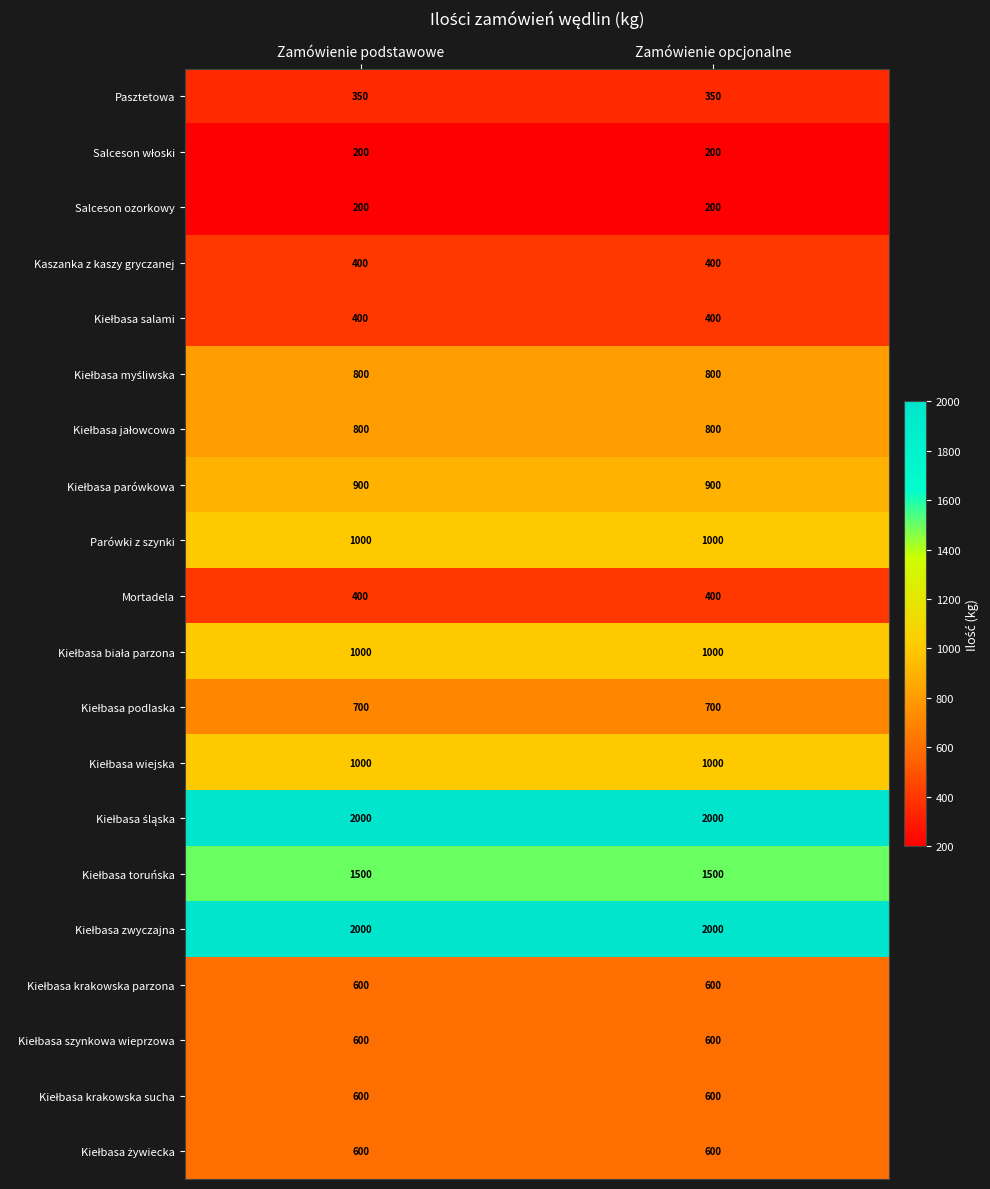

What is the total value across all series at Zamówienie opcjonalne?

16050